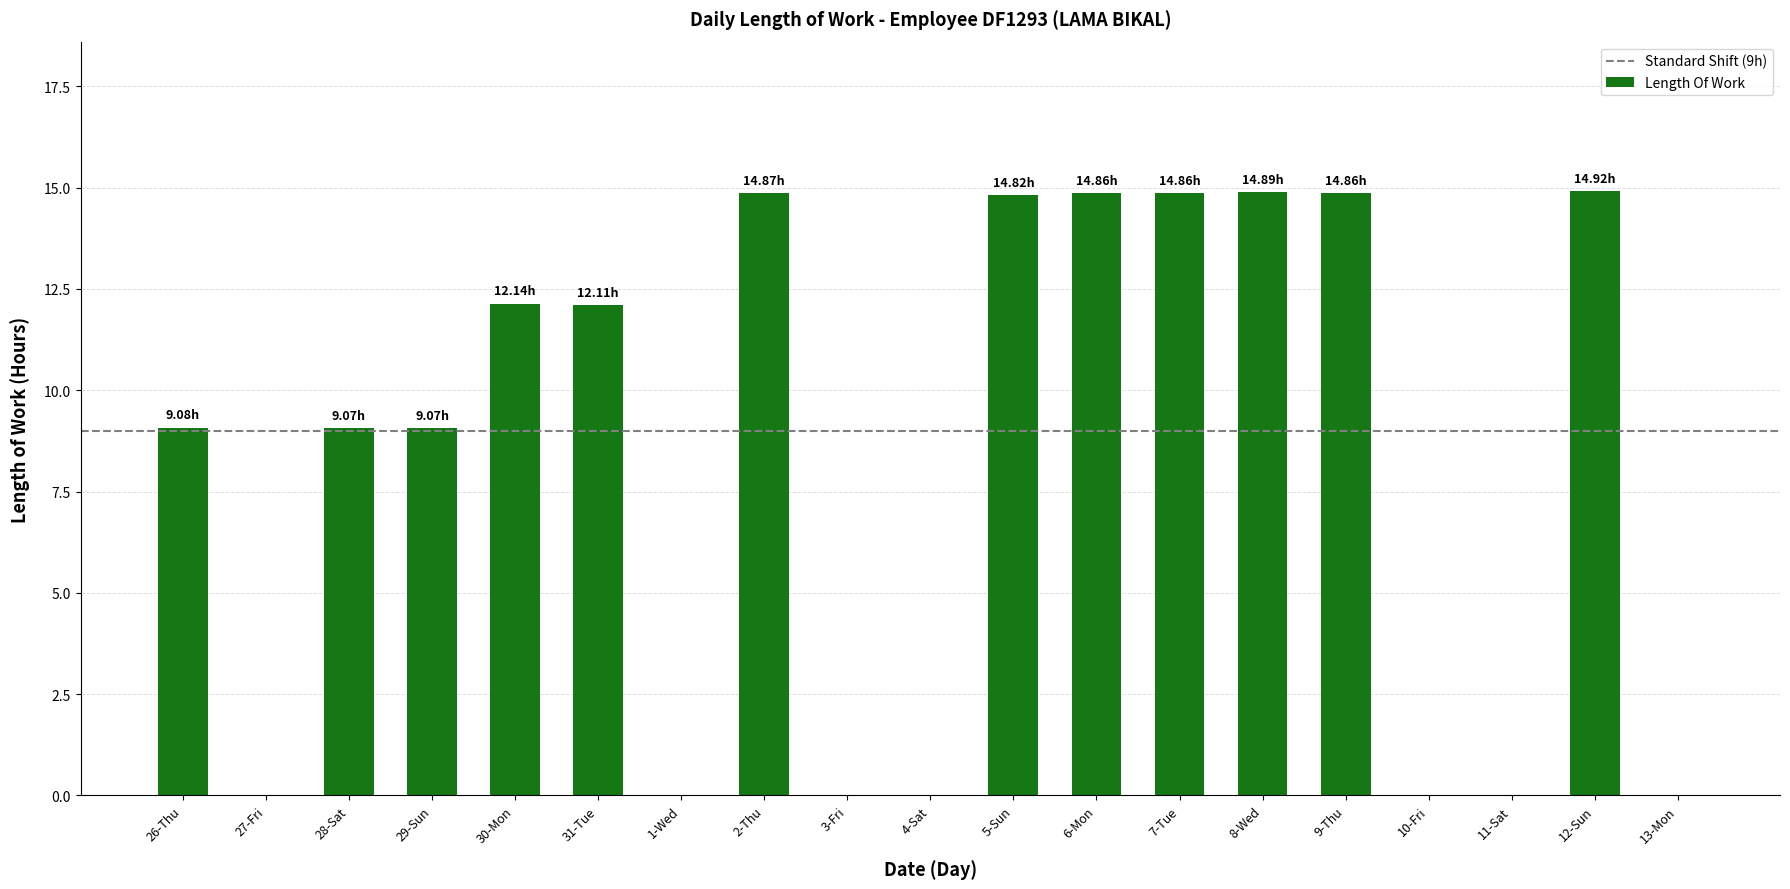

What is the average value?

8.2